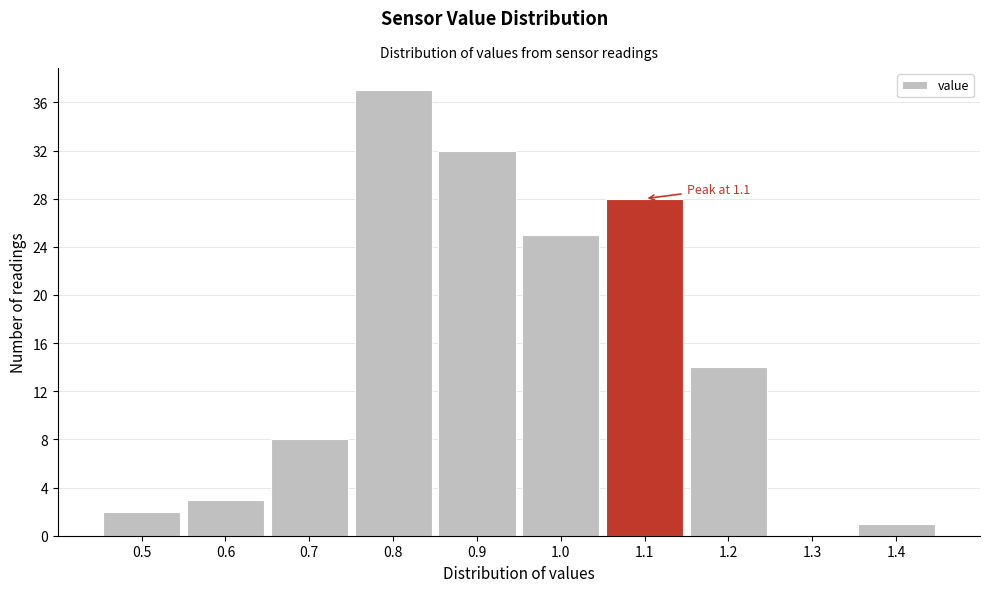

Which range on the x-axis has the tallest bar?

0.75 to 0.85